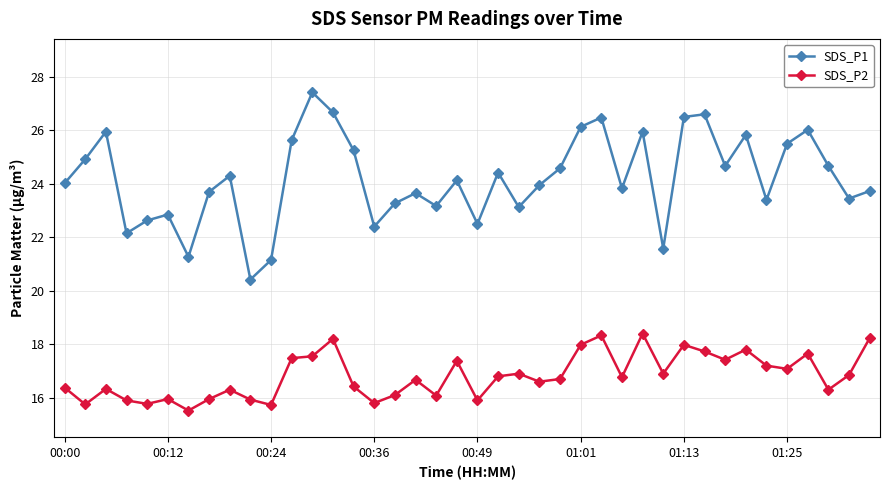

At how many categories does at least one series exceed 22?

36